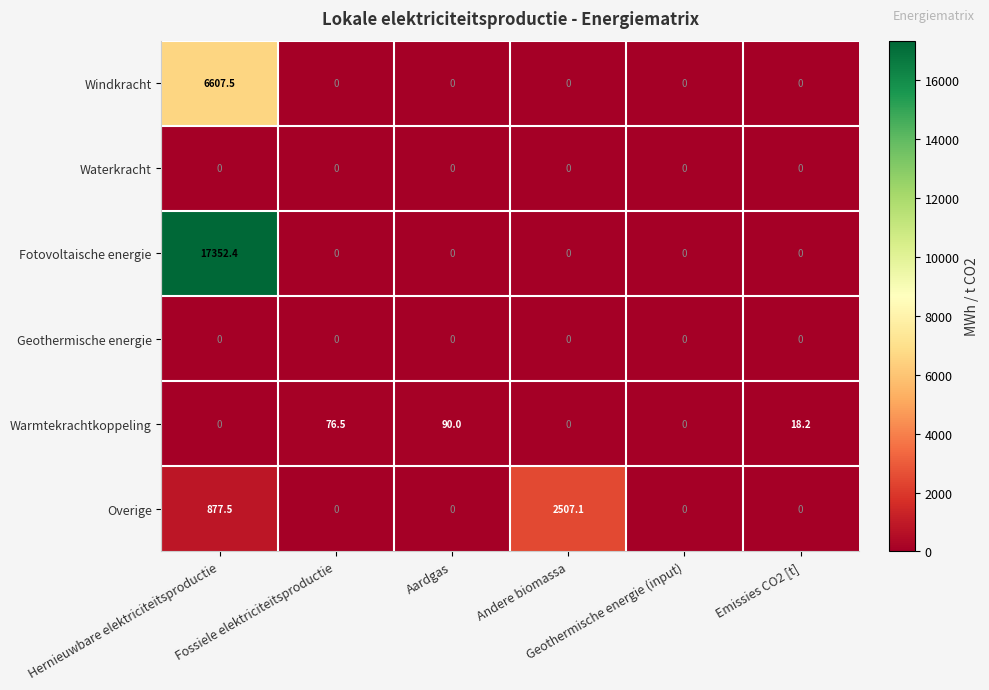

Which series has the largest total across all categories?

Fotovoltaische energie